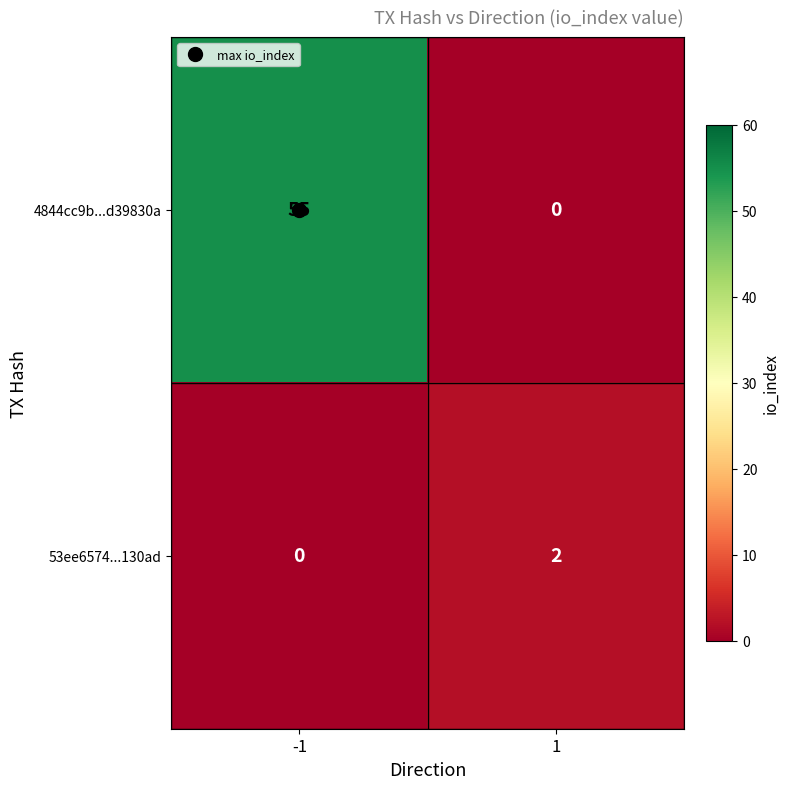

What is the difference between the maximum and minimum values in the 4844cc9b...d39830a series?

55